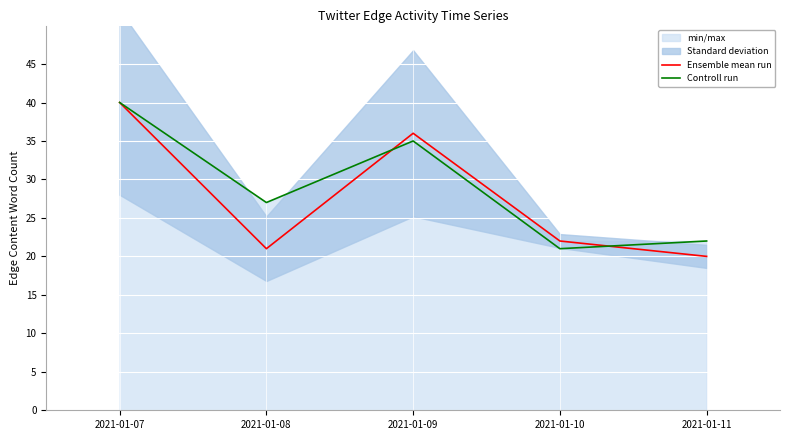

At how many categories does at least one series exceed 34?

2